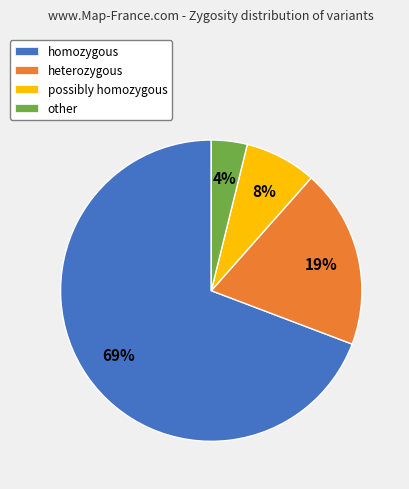

Is the sum of homozygous and other greater than half?

Yes